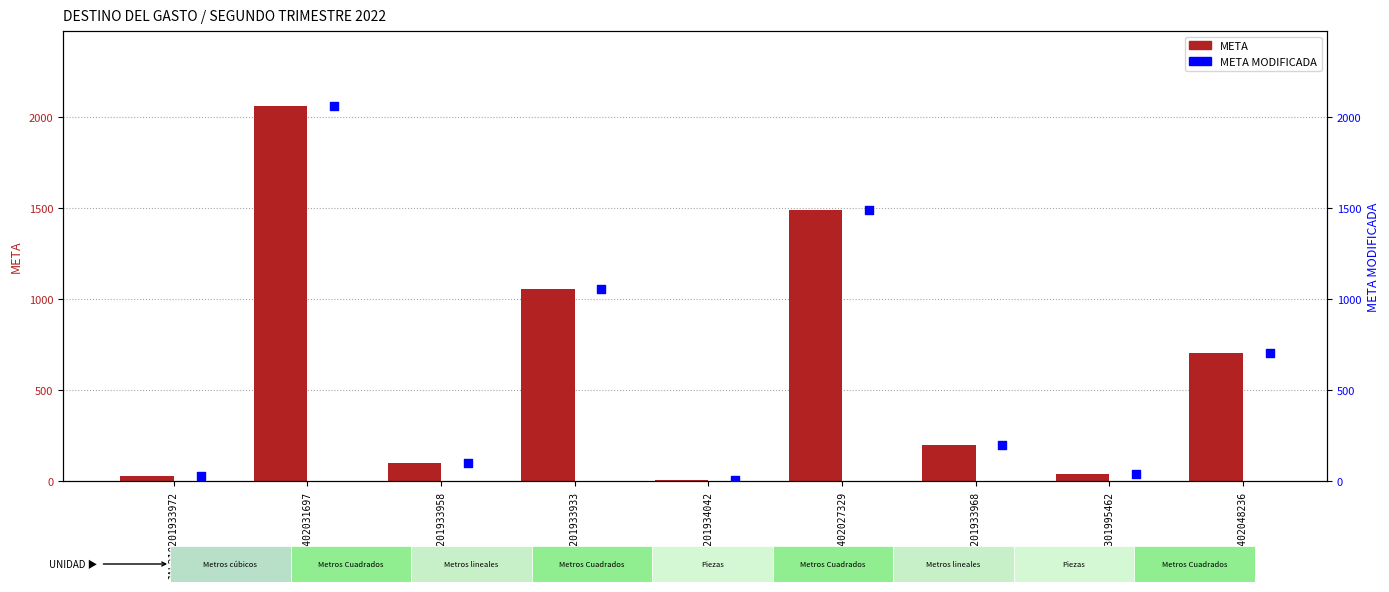

At which category is the sum across all series the highest?

JAL210402031697